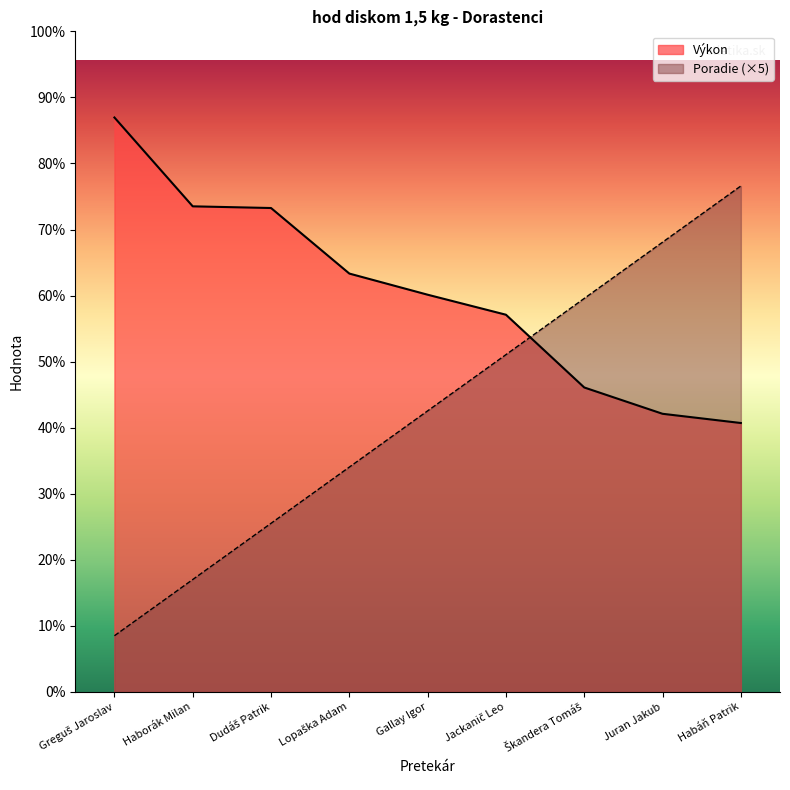

What is the sum of all Poradie values?

225.0